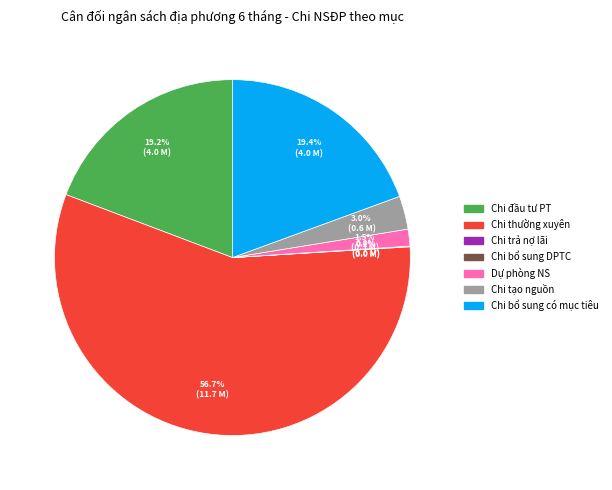

Does any single category account for the majority?

Yes